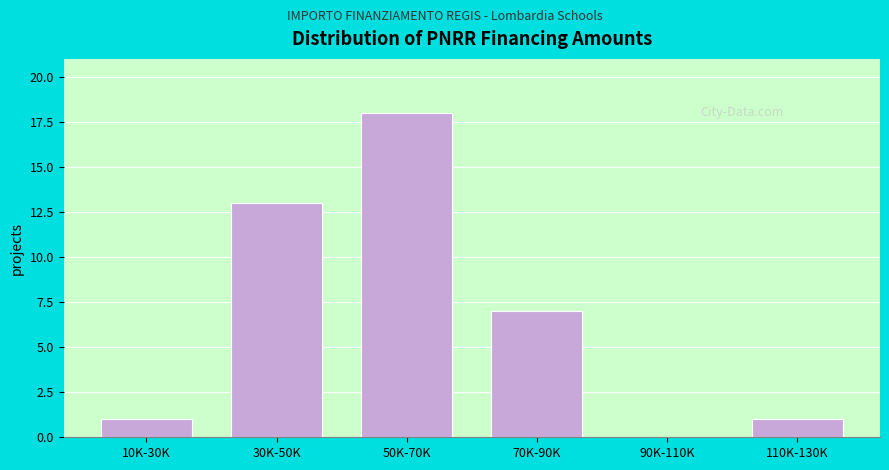

Reading left to right, transcribe all the data shown in this chart.

10K-30K=1	30K-50K=13	50K-70K=18	70K-90K=7	90K-110K=0	110K-130K=1